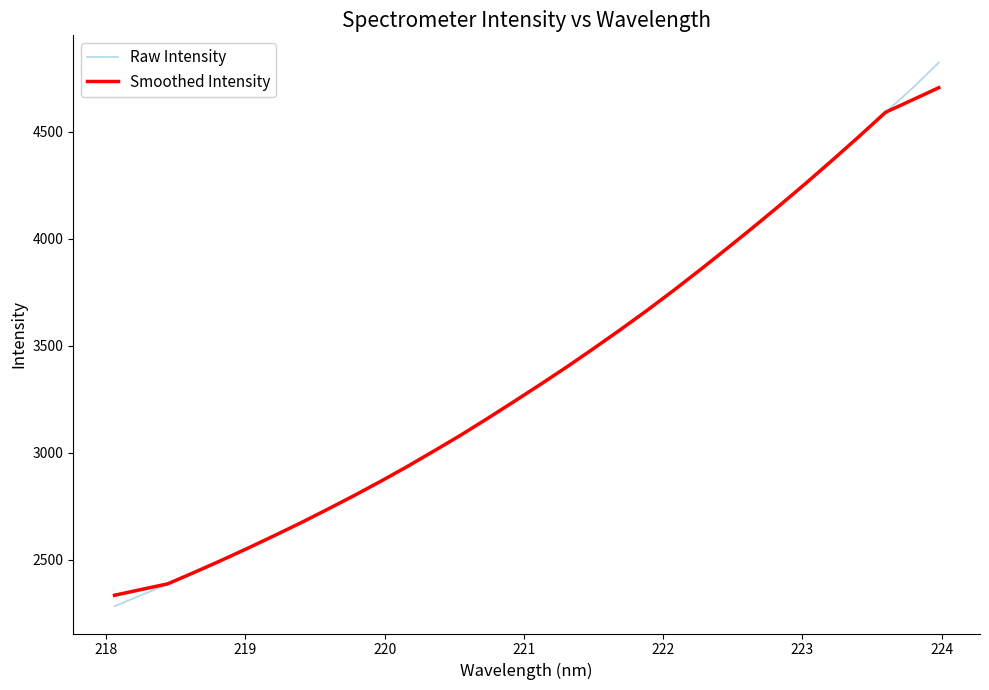

Which series has the largest range (max minus min)?

Raw Intensity